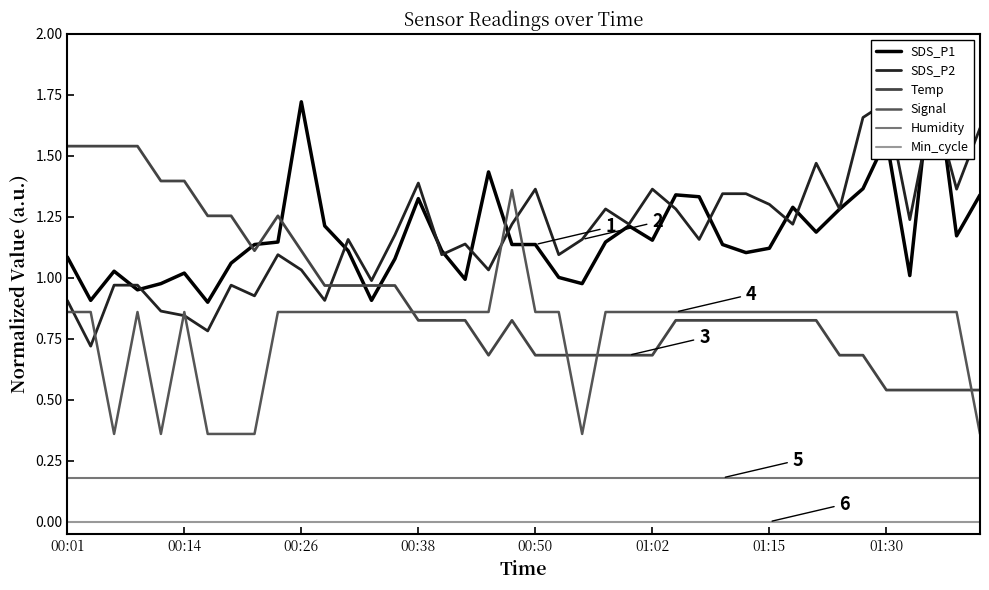

In Temp, how many points are higher than both neighbors (excluding endpoints)?

2